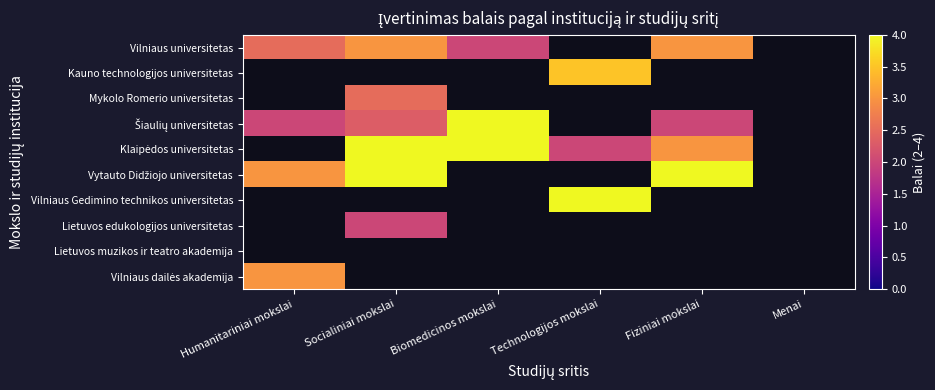

At how many categories does at least one series exceed 3?

4